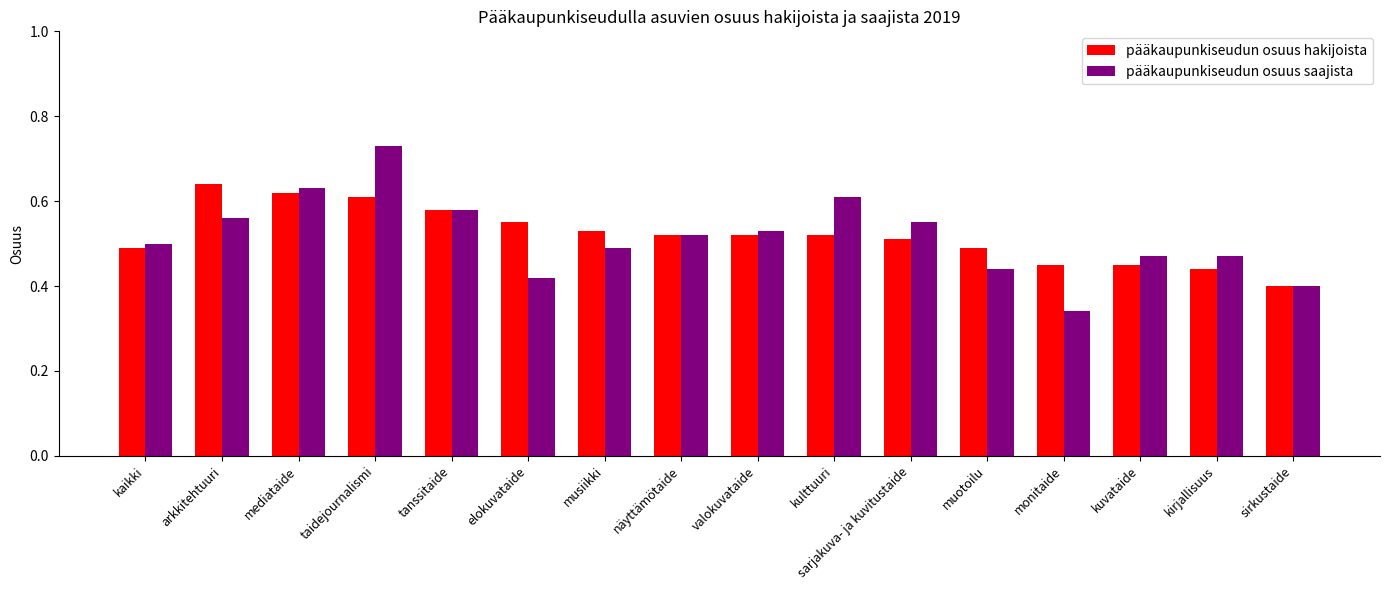

At which category is the sum across all series the highest?

taidejournalismi